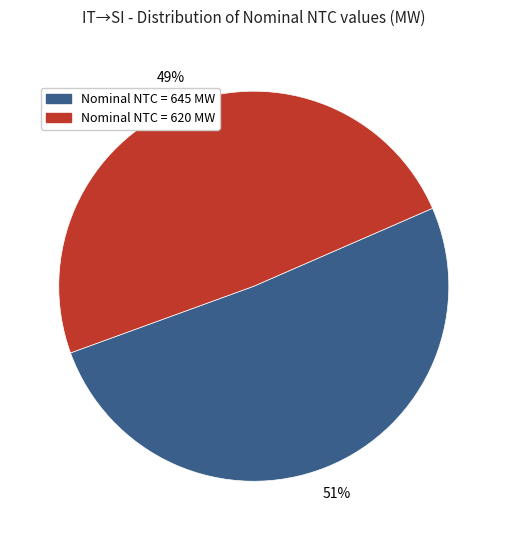

Is there any slice that represents more than half of the pie?

Yes